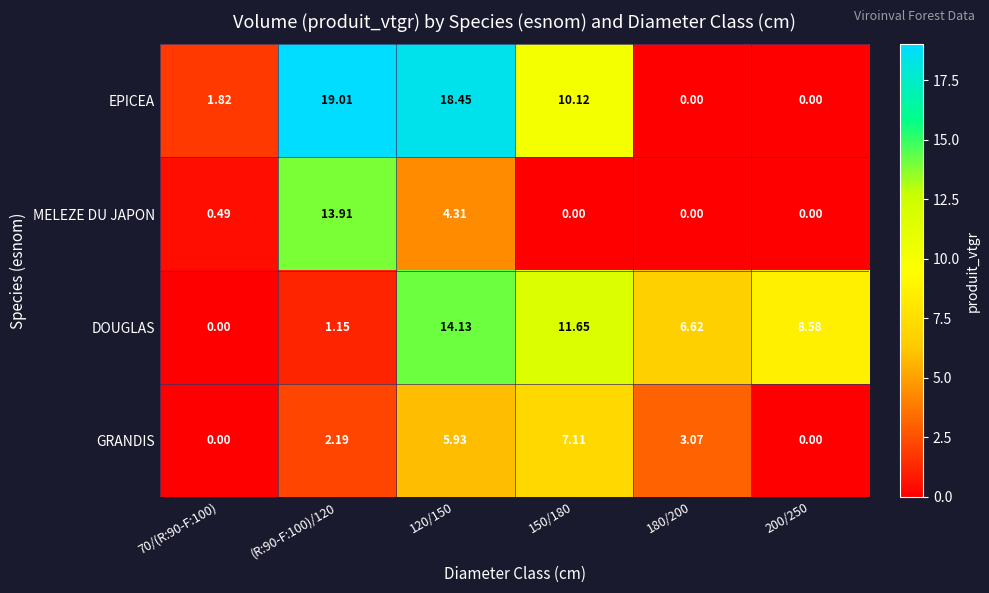

Rank the series at 120/150 from highest to lowest value.

EPICEA, DOUGLAS, GRANDIS, MELEZE DU JAPON